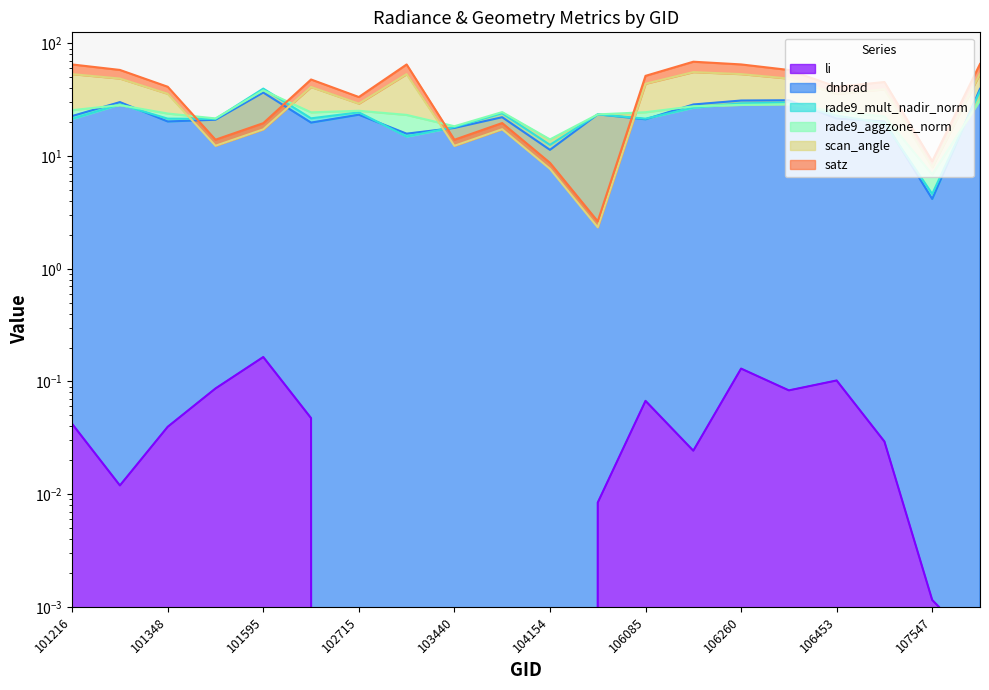

True or false: scan_angle and rade9_aggzone_norm intersect in this chart.

True